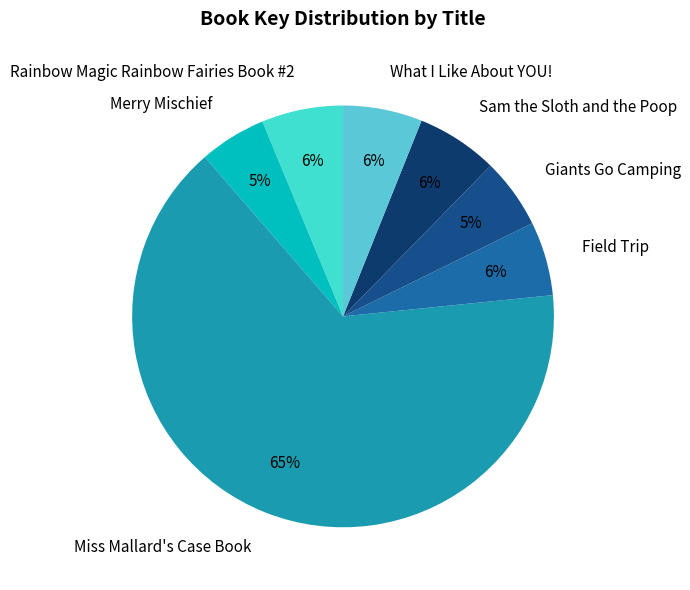

Which category has the biggest portion of the pie?

Miss Mallard's Case Book